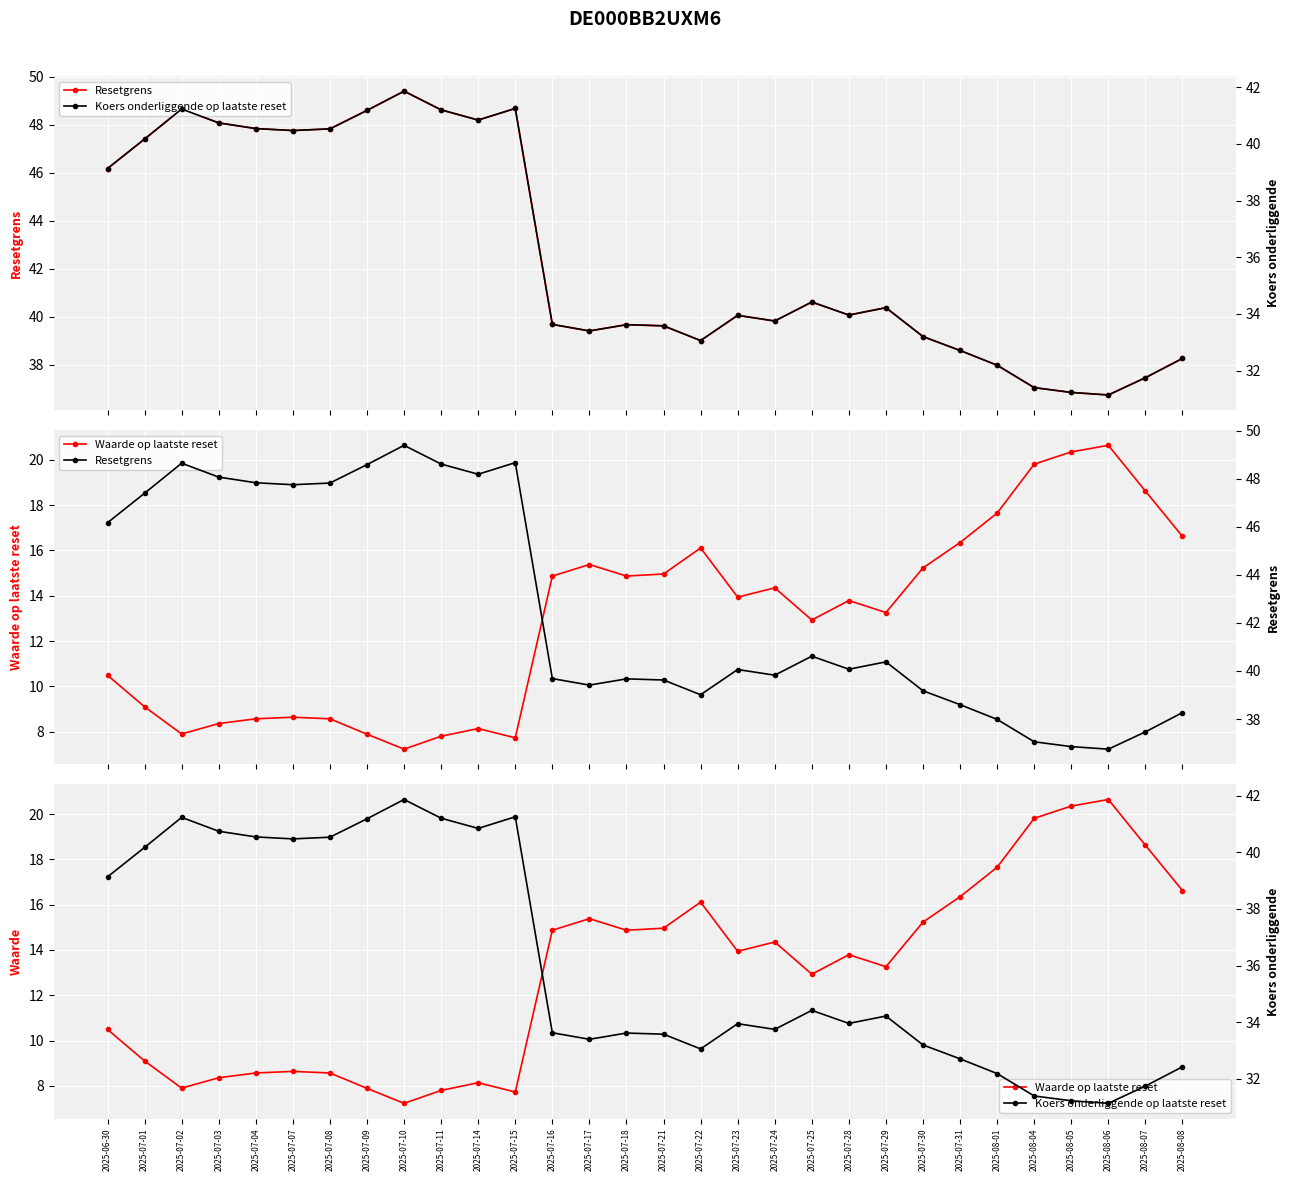

True or false: Waarde op laatste reset and Koers onderliggende op laatste reset cross at least once.

False